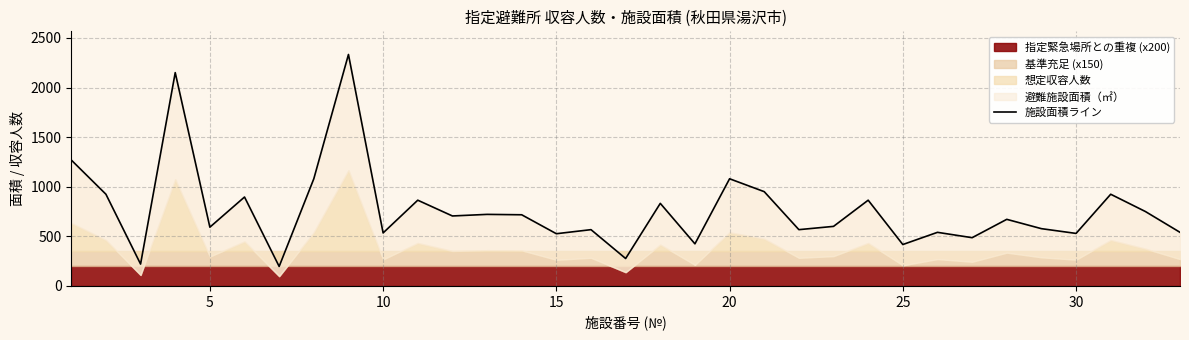

The value at 28 is 204. True or false?

False